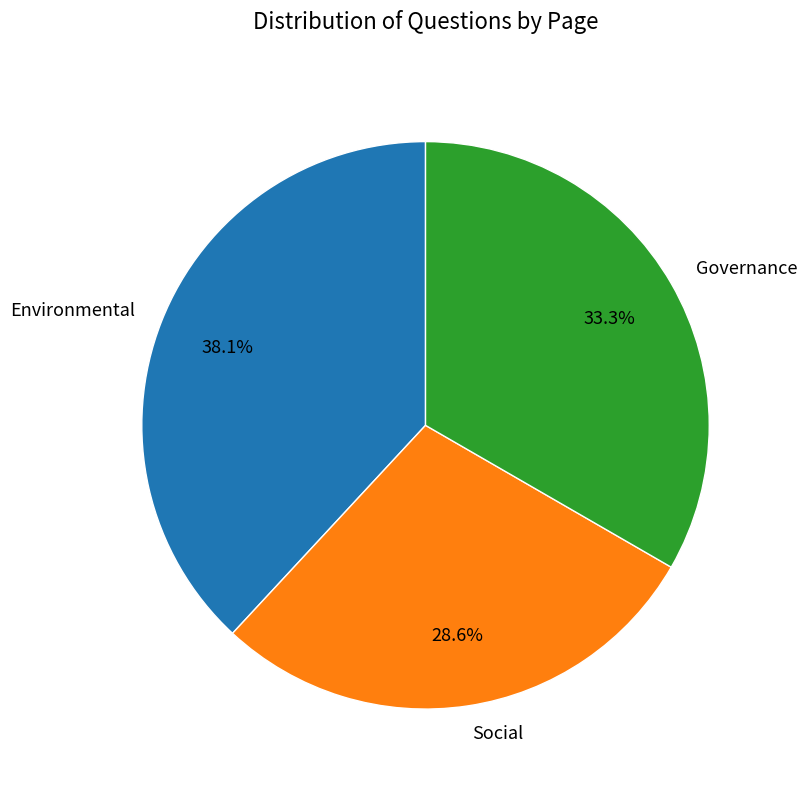

What percentage do Governance and Social together represent?

61.9%